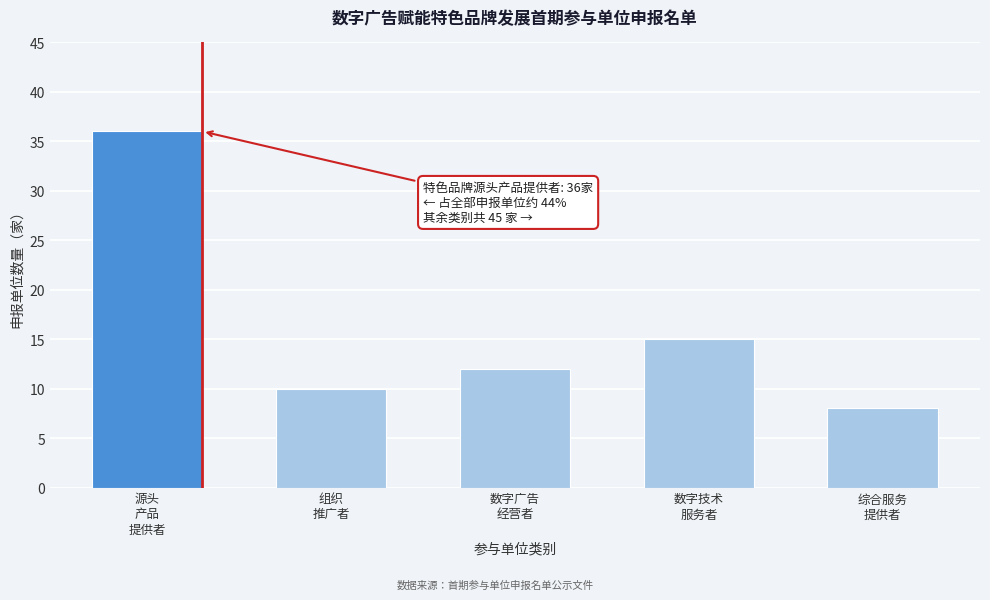

Reading left to right, what are all the values shown in this chart?

36	10	12	15	8